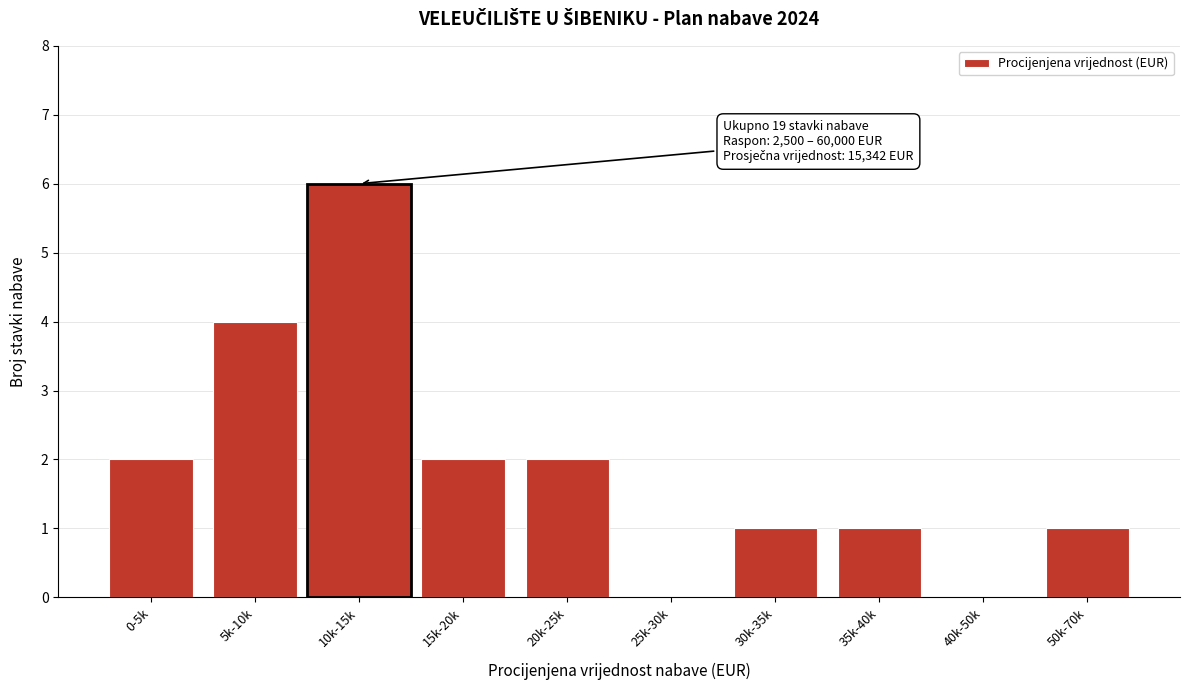

Reading left to right, transcribe all the data shown in this chart.

0-5k=2	5k-10k=4	10k-15k=6	15k-20k=2	20k-25k=2	25k-30k=0	30k-35k=1	35k-40k=1	40k-50k=0	50k-70k=1